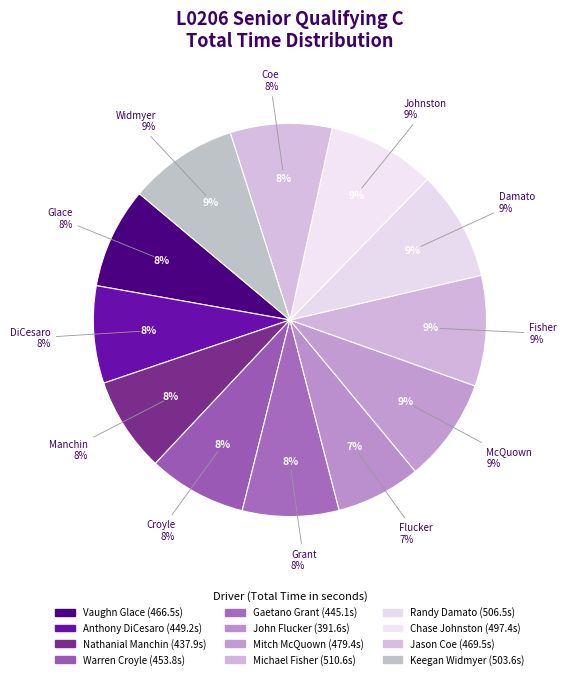

What is the ratio of the value at Nathanial Manchin to the value at Warren Croyle?

1.0